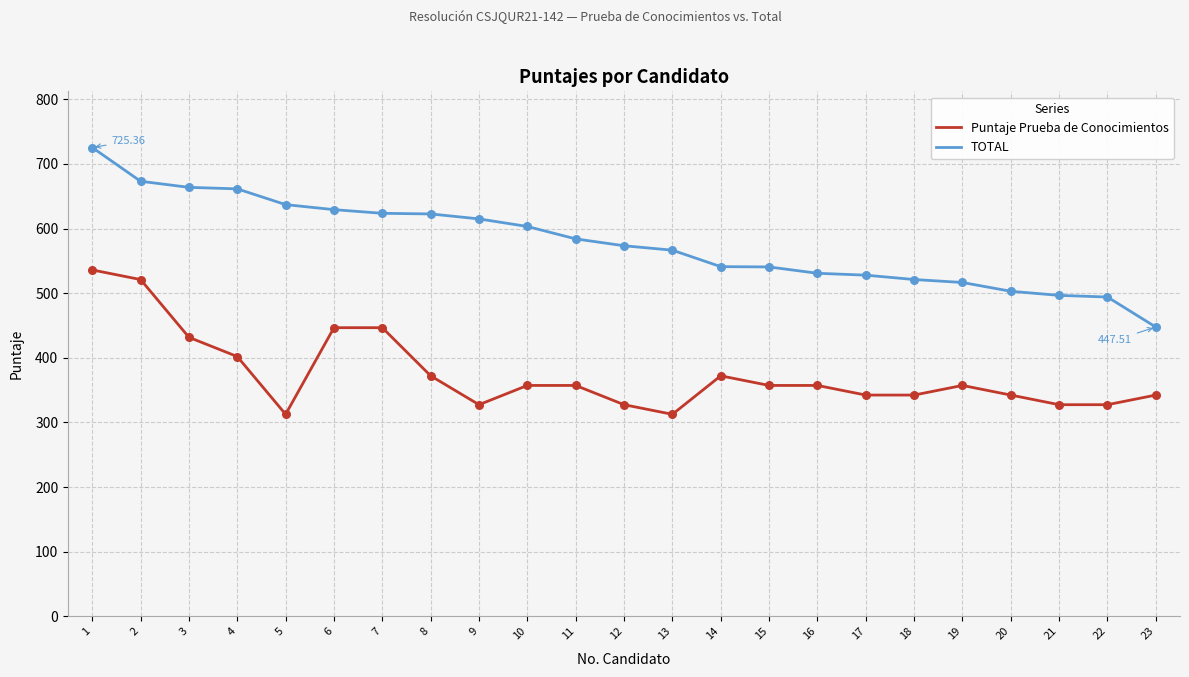

At how many categories does at least one series exceed 652?

4